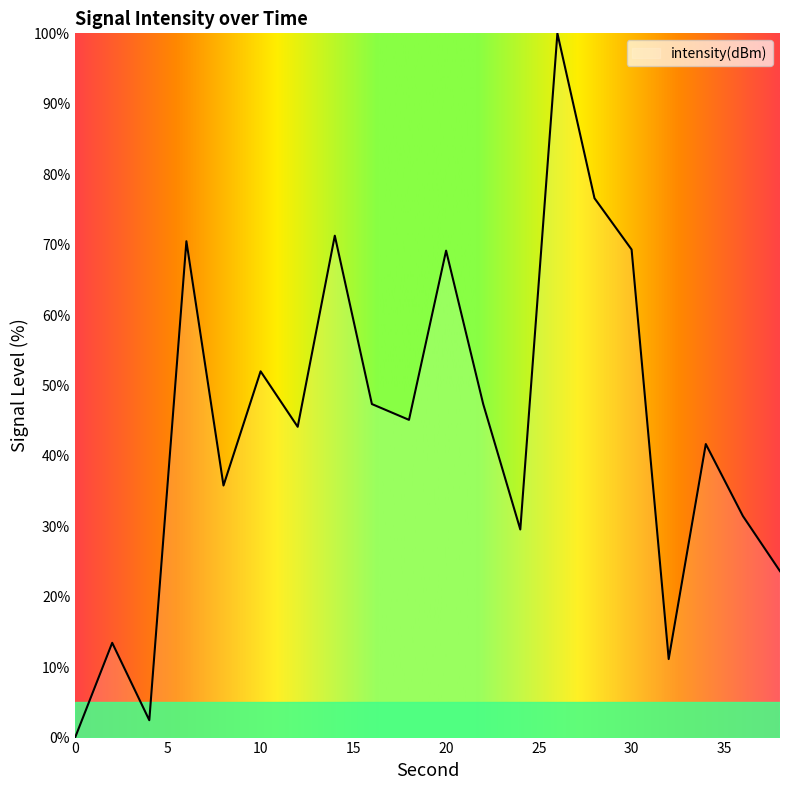

Count the number of data series in this chart.

1